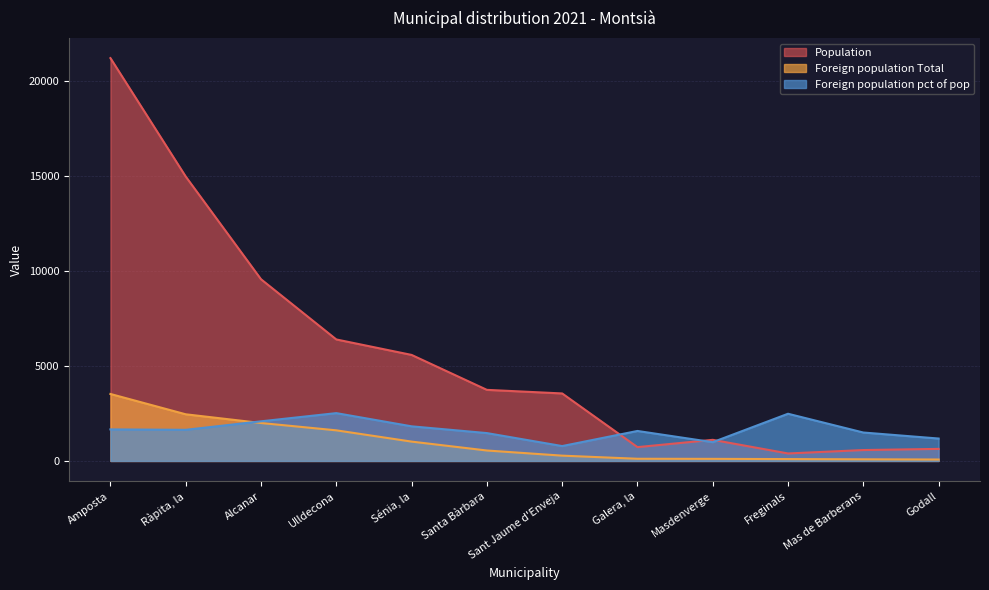

What is the label of the 2nd point from the right?

Mas de Barberans